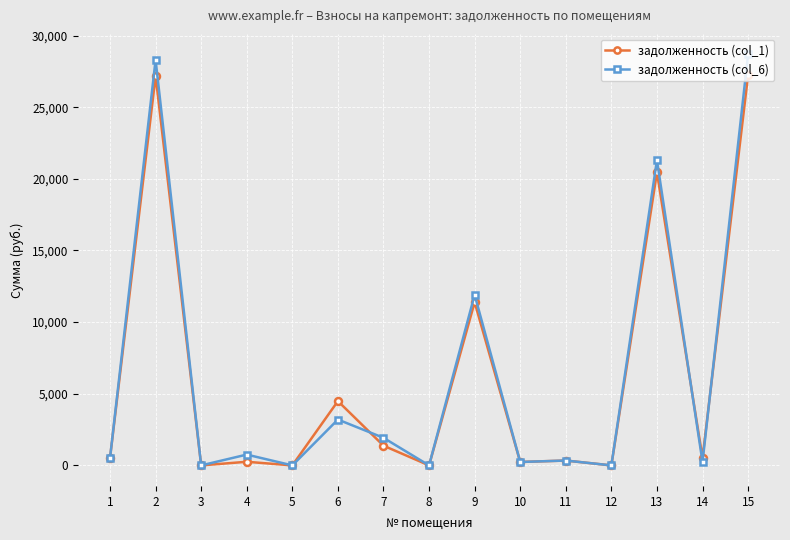

What is the sum of the задолженность (col_6) values at 10 and 14?

475.9